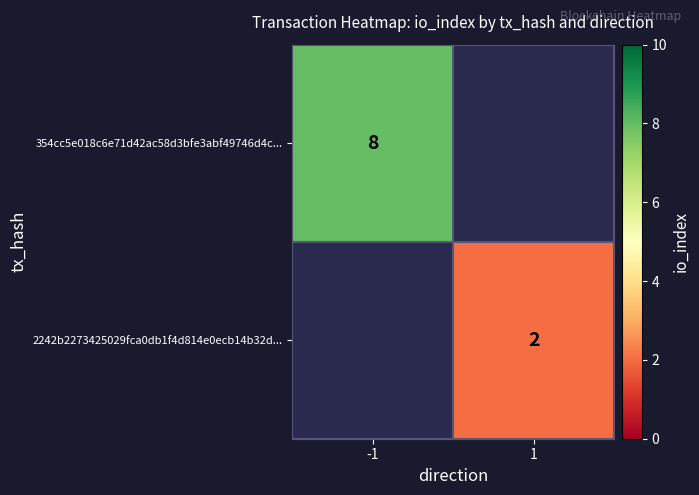

What is the maximum value shown in the chart?

8.0